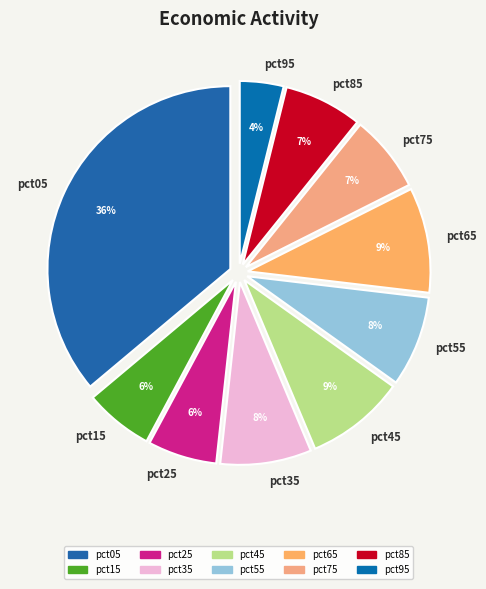

What is the smallest slice in the pie chart?

pct95